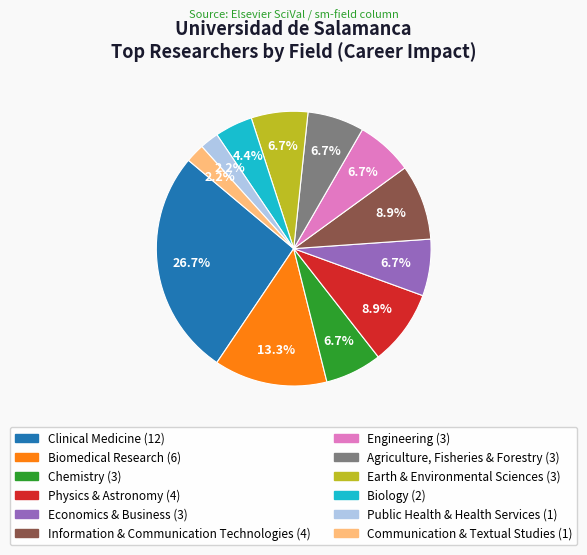

Which slice is the largest?

Clinical Medicine